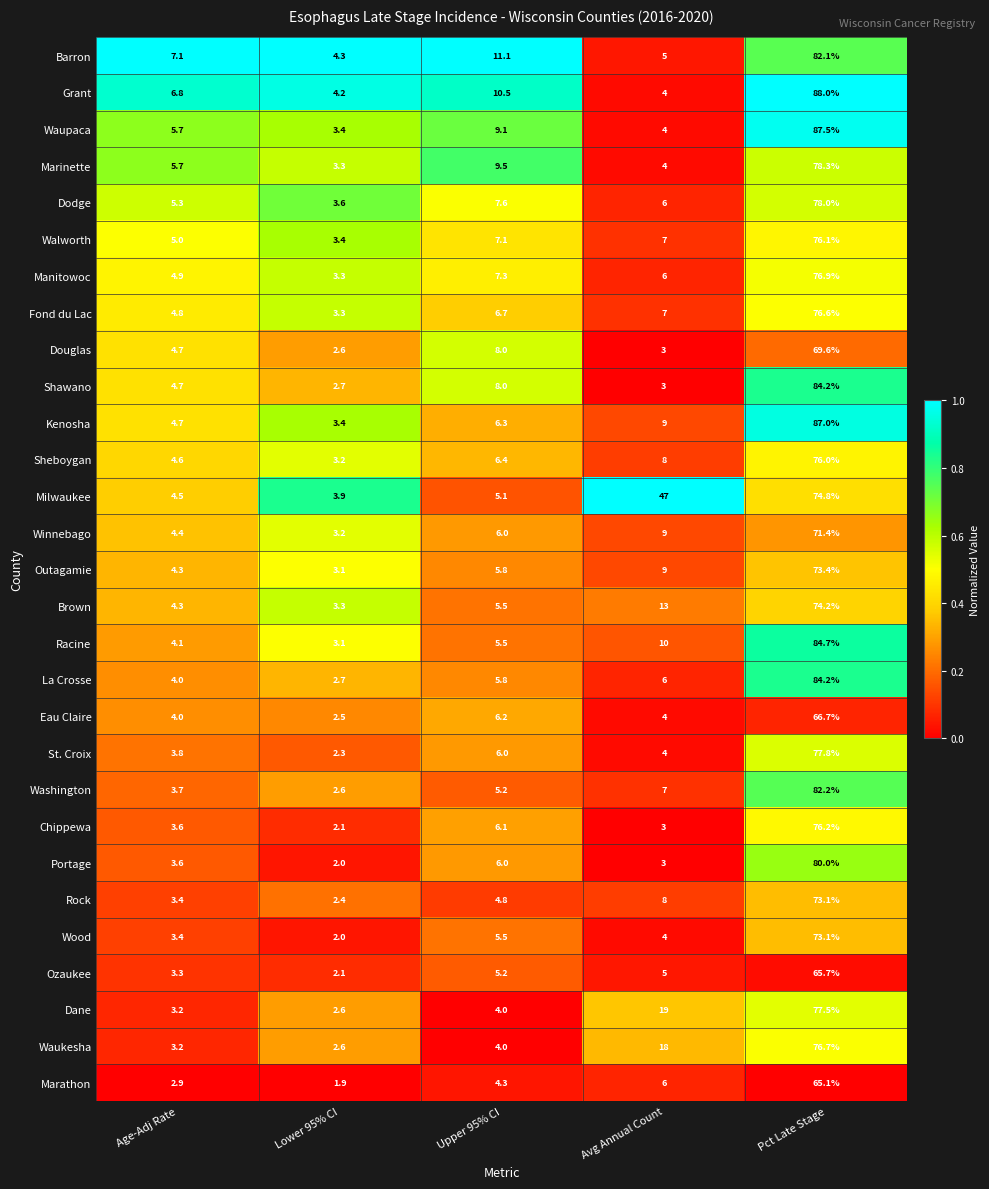

Which series has the widest spread of values?

Waupaca